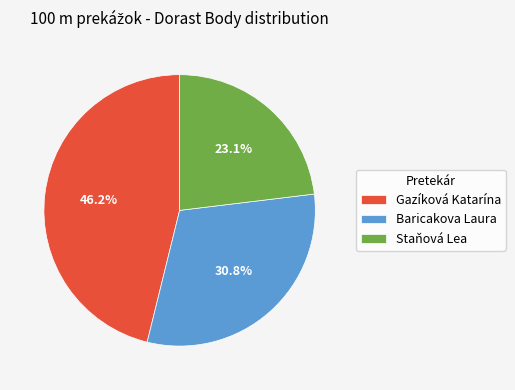

To the nearest percent, what portion does Staňová Lea represent?

23%